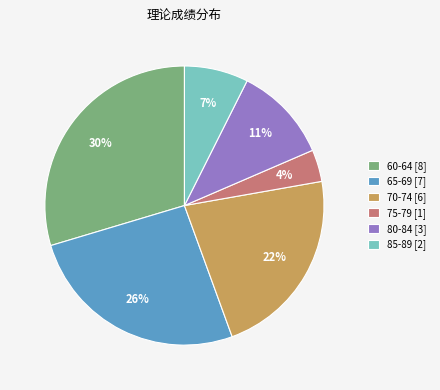

What is the smallest slice in the pie chart?

75-79 [1]